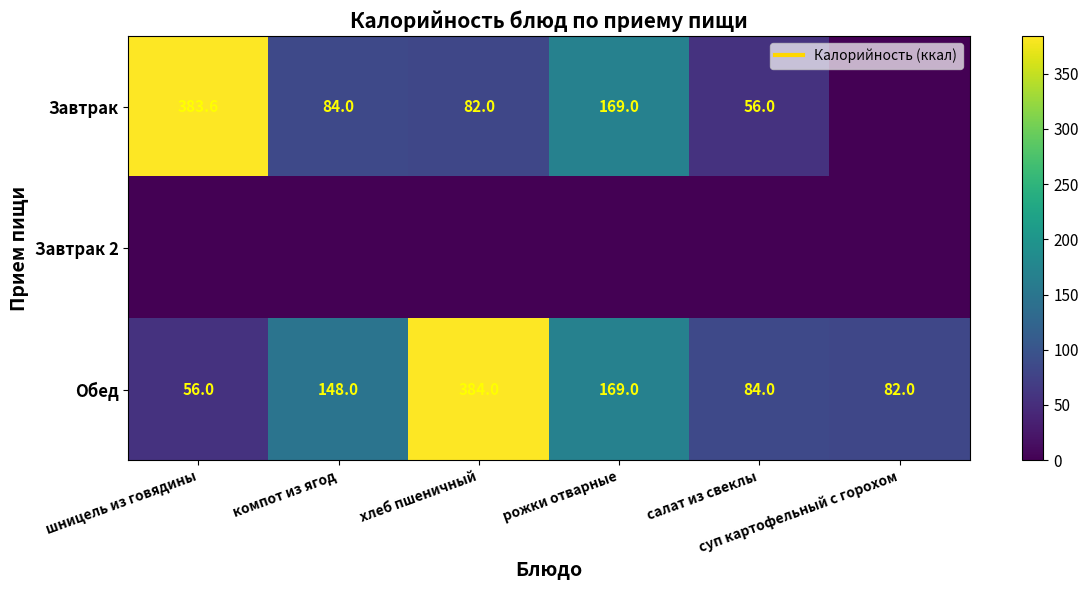

At which label does Завтрак 2 reach its minimum?

шницель из говядины